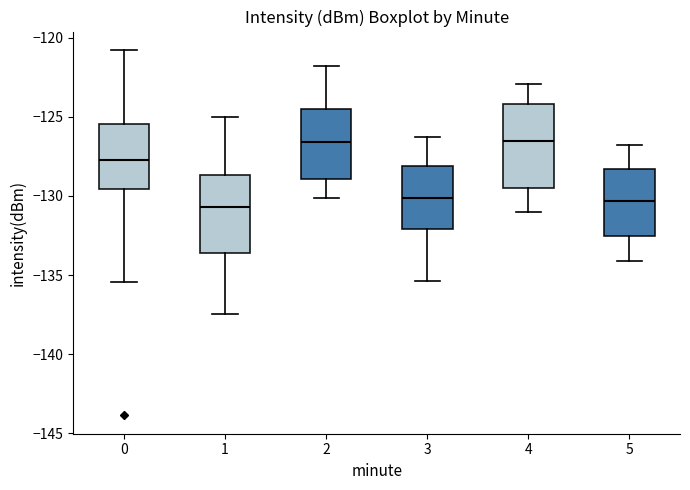

Reading left to right, read every box against the y-axis: the position of its median line, the range the box covers, and the ends of its whiskers. The values are not printed on the chart, so give them approximately, as read against the axis.

0: median -127.5, box -129.5 to -125.5, whiskers -135.5 to -121.0
1: median -130.5, box -133.5 to -128.5, whiskers -137.5 to -125.0
2: median -126.5, box -129.0 to -124.5, whiskers -130.0 to -122.0
3: median -130.0, box -132.0 to -128.0, whiskers -135.5 to -126.5
4: median -126.5, box -129.5 to -124.0, whiskers -131.0 to -123.0
5: median -130.5, box -132.5 to -128.5, whiskers -134.0 to -127.0